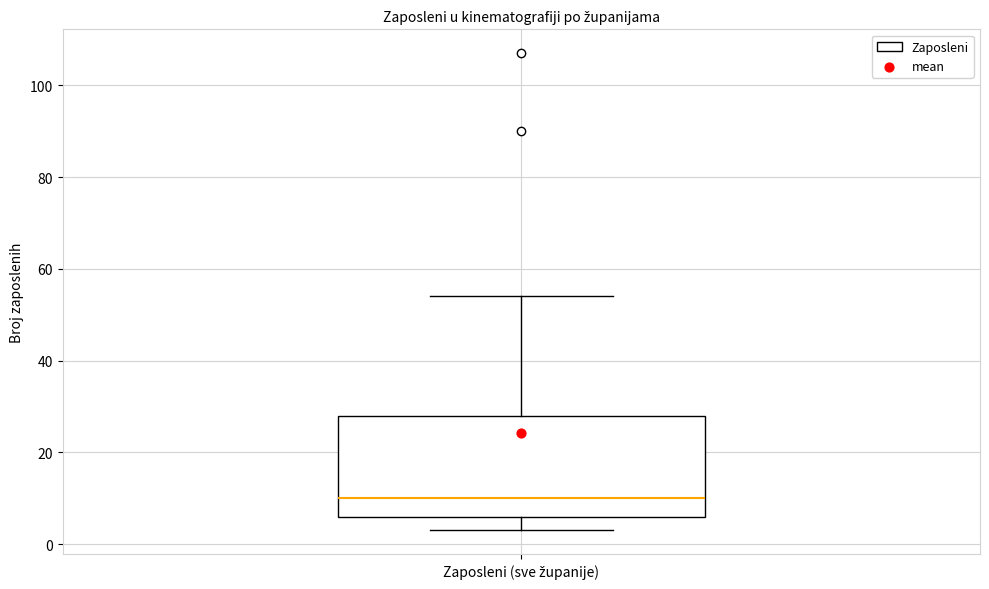

Read this box plot against the y-axis: the position of the median line, the range covered by the box, and the ends of both whiskers. The values are not printed on the chart, so give them approximately, as read against the axis.

median 10, box 6 to 28, whiskers 4 to 54